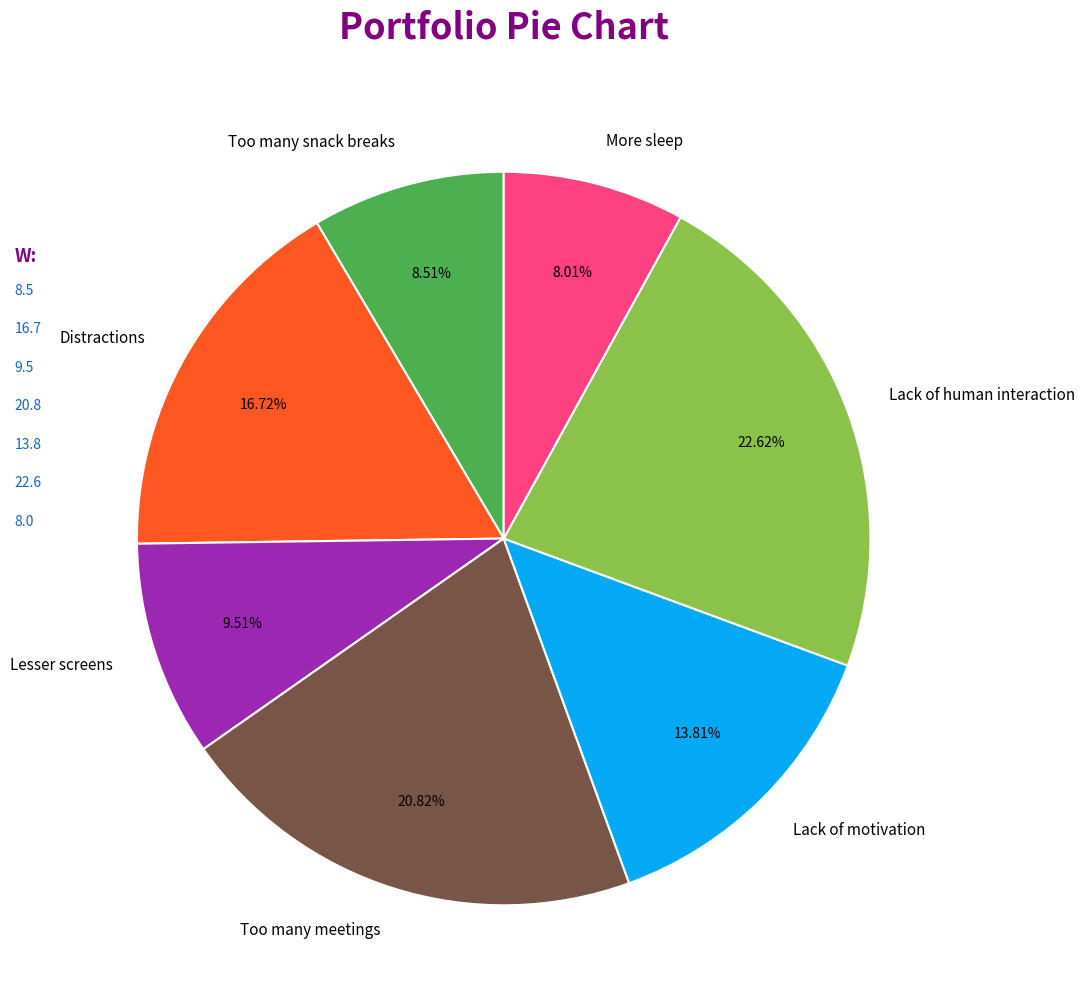

To the nearest percent, what is the difference between the Lack of motivation and More sleep slice percentages?

6%